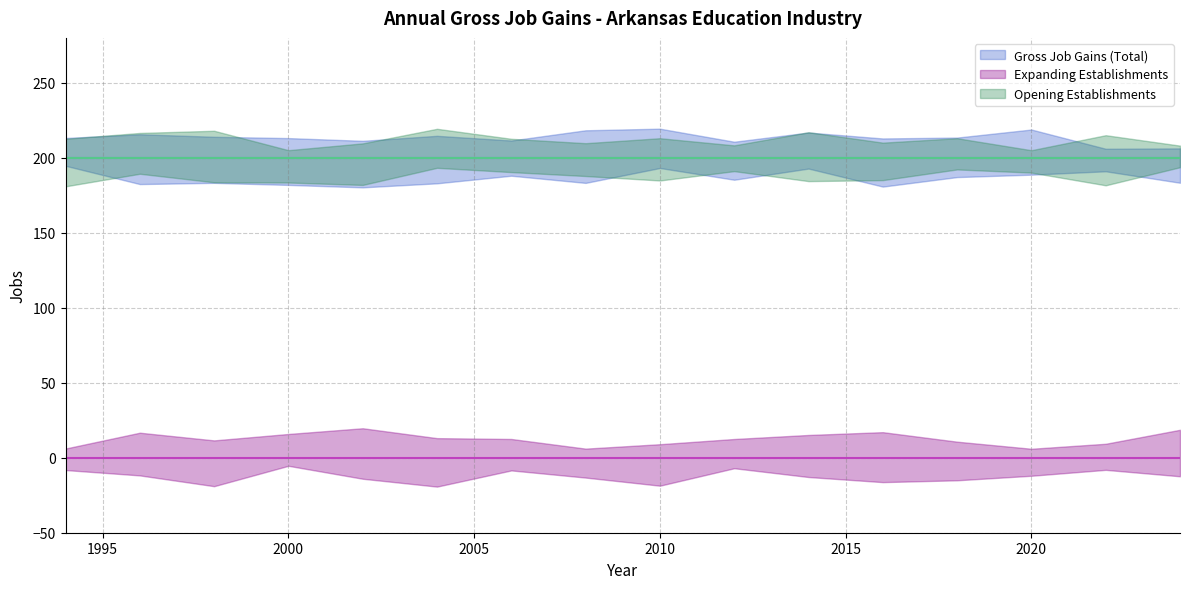

Reading left to right, extract all data points from this chart.

Gross Job Gains (Total) (mid): 200	200	200	200	200	200	200	200	200	200	200	200	200	200	200	200
Expanding Establishments (mid): 0	0	0	0	0	0	0	0	0	0	0	0	0	0	0	0
Opening Establishments (mid): 200	200	200	200	200	200	200	200	200	200	200	200	200	200	200	200